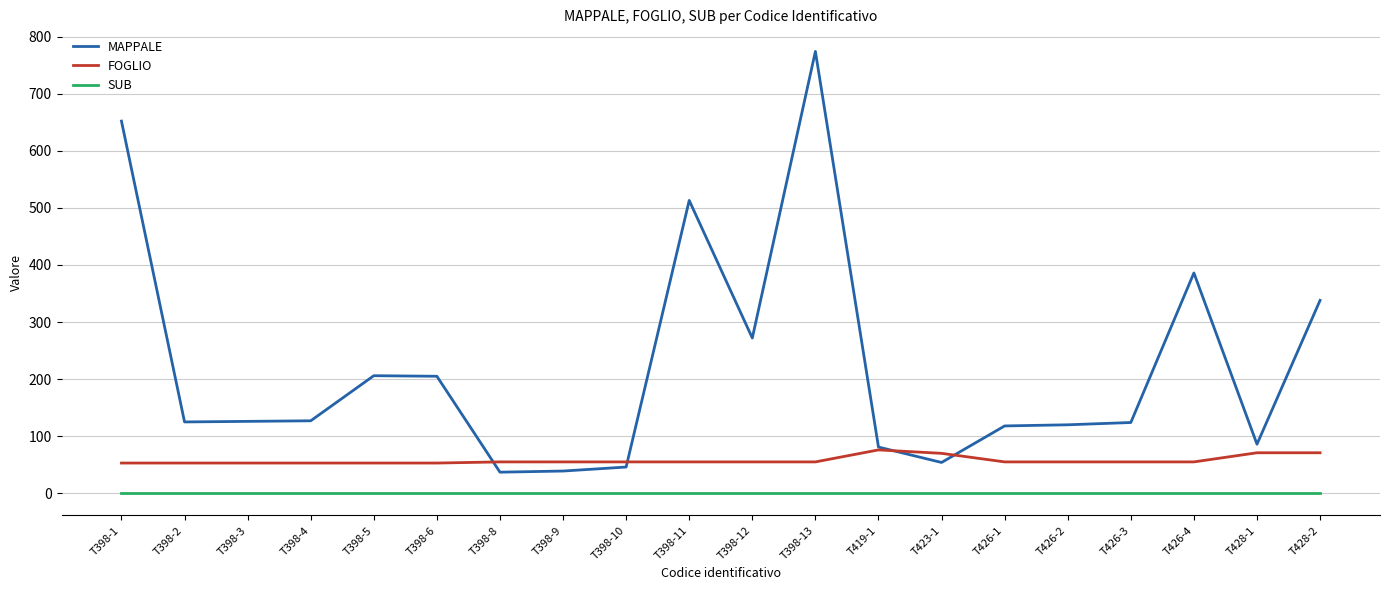

Does the chart have visible grid lines?

Yes